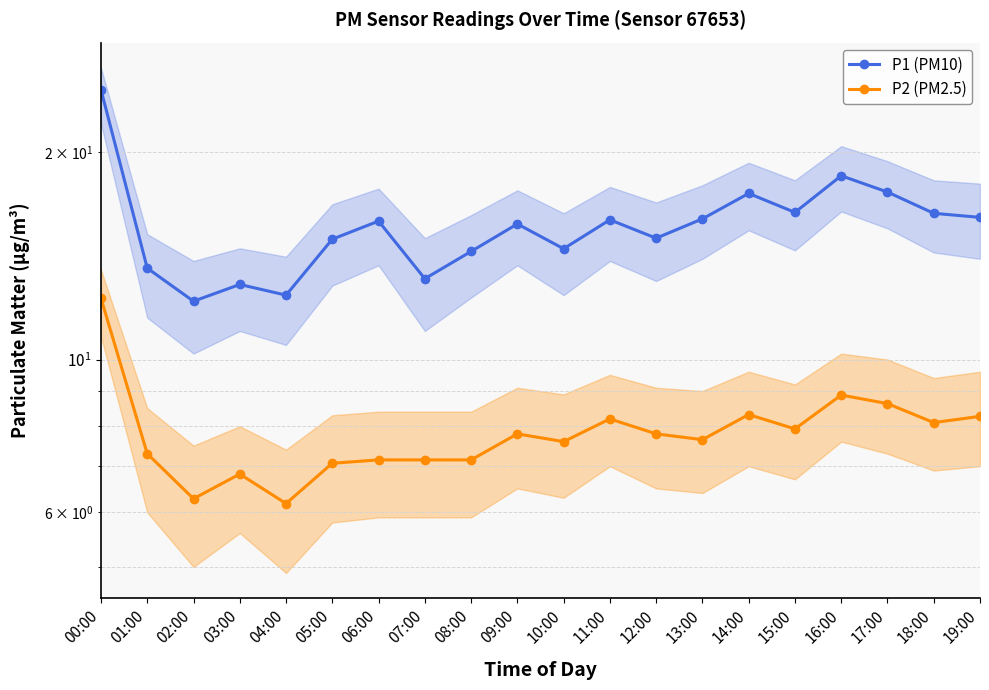

Between 06:00 and 13:00, which series saw the biggest shift?

P2 (PM2.5)